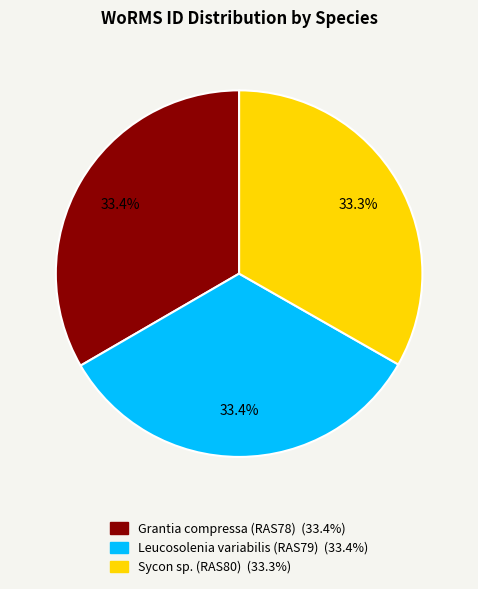

Combined, what portion of the pie is Sycon sp. (RAS80) and Grantia compressa (RAS78)?

66.6%